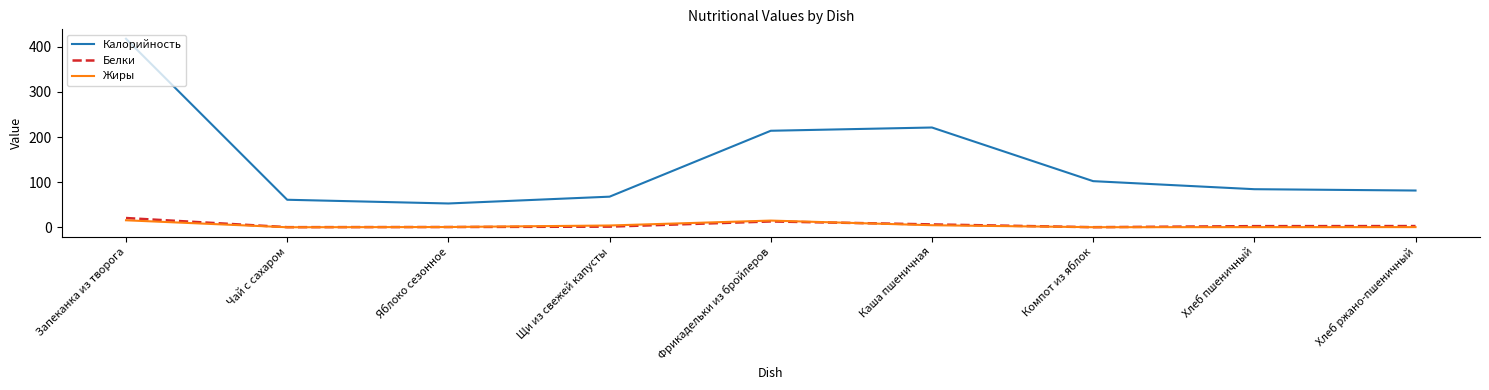

True or false: Калорийность has a value of 52.7 at Яблоко сезонное.

True